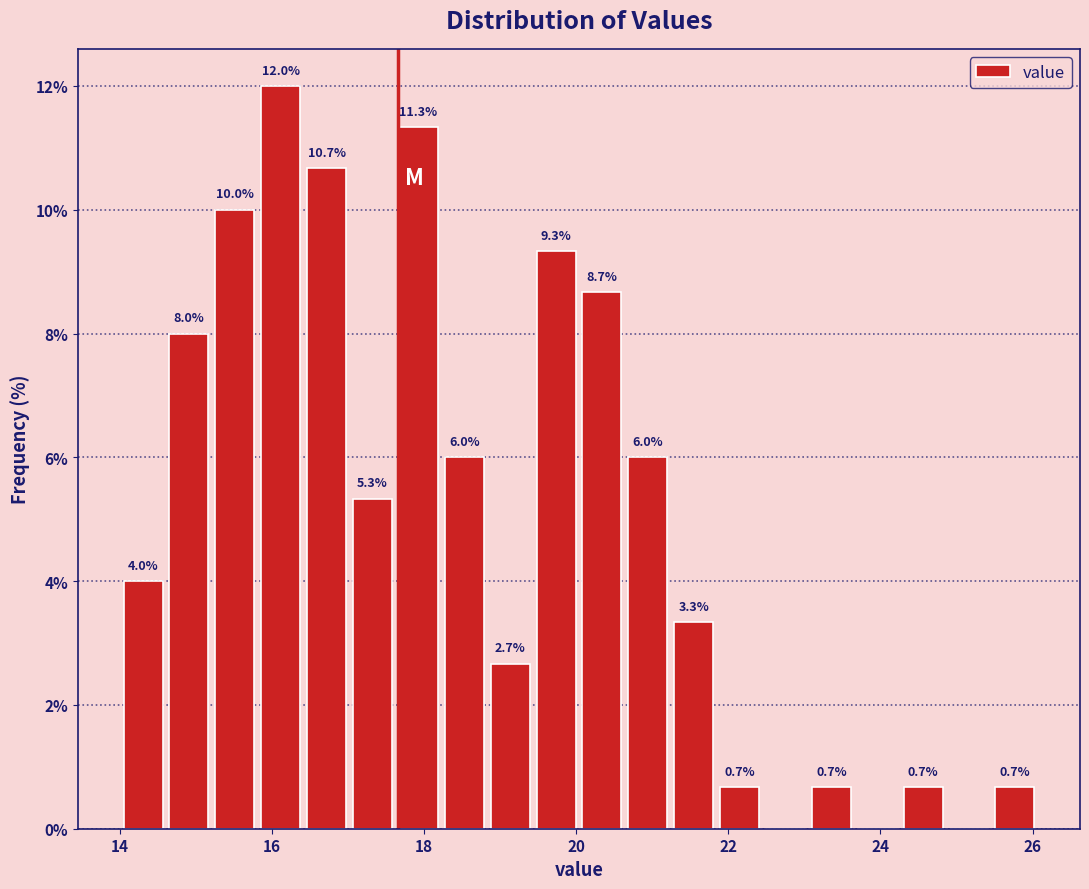

Read against the x-axis, roughly where is the centre of the tallest bar?

16.2